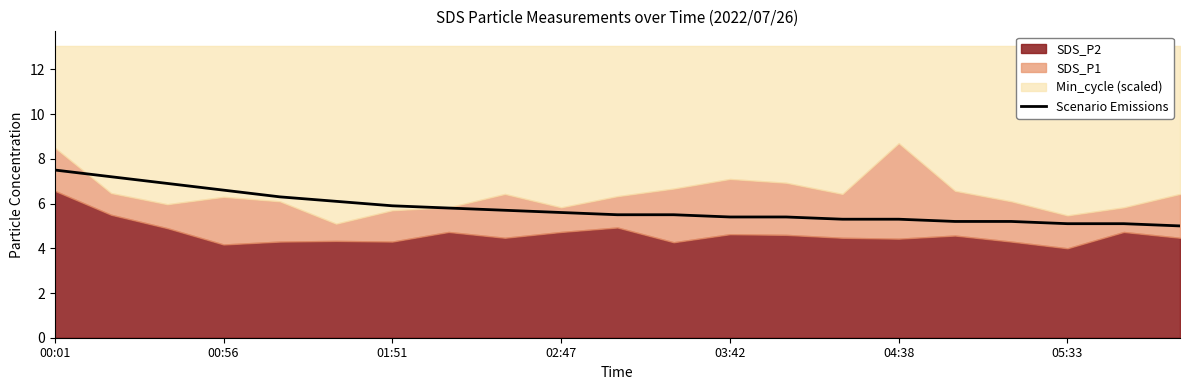

Is it true that Scenario Emissions equals 3.0 at 01:51?

False